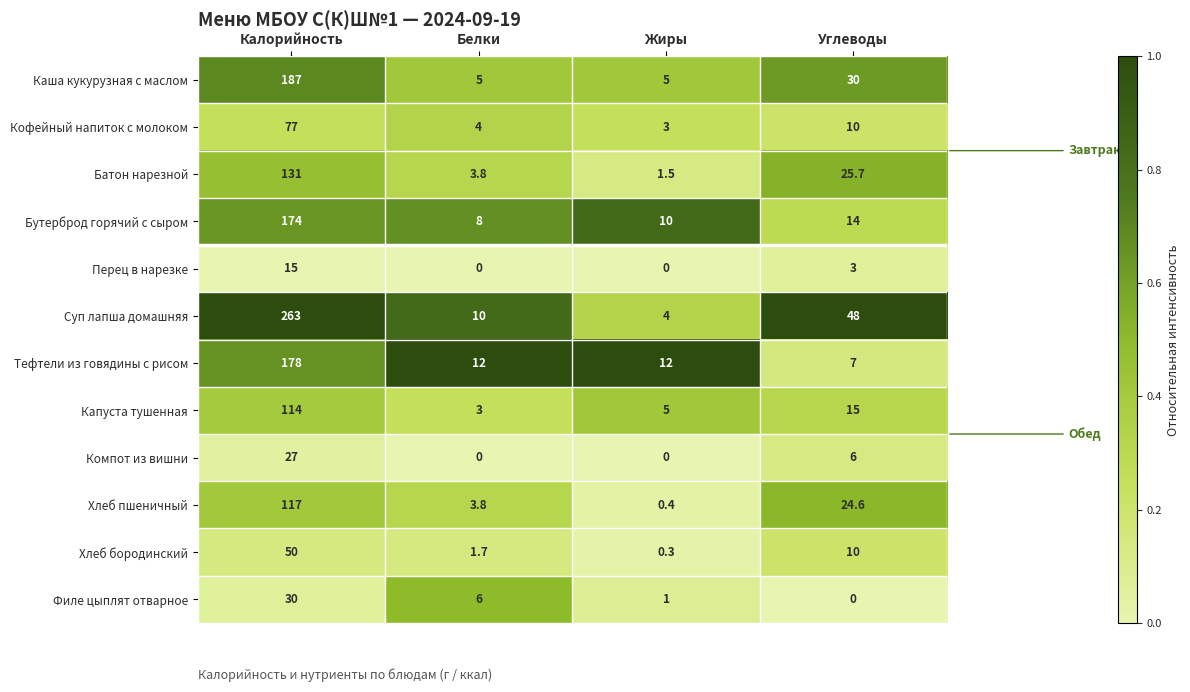

Between Жиры and Углеводы, which series saw the biggest shift?

Суп лапша домашняя